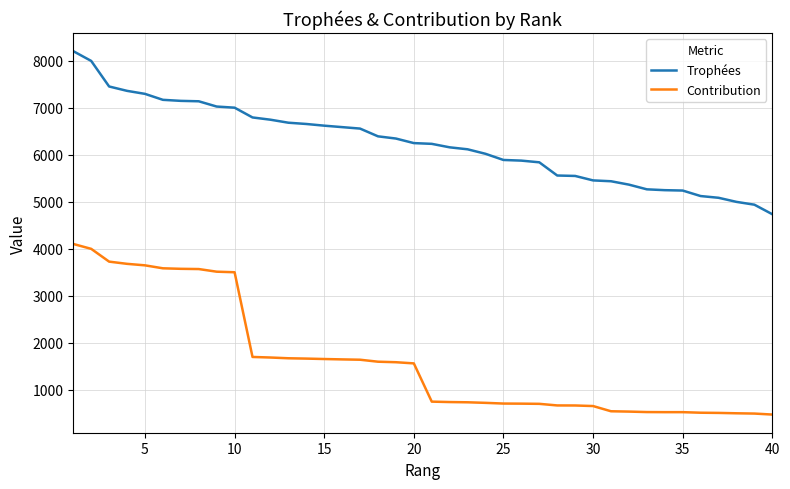

True or false: Trophées and Contribution cross at least once.

False